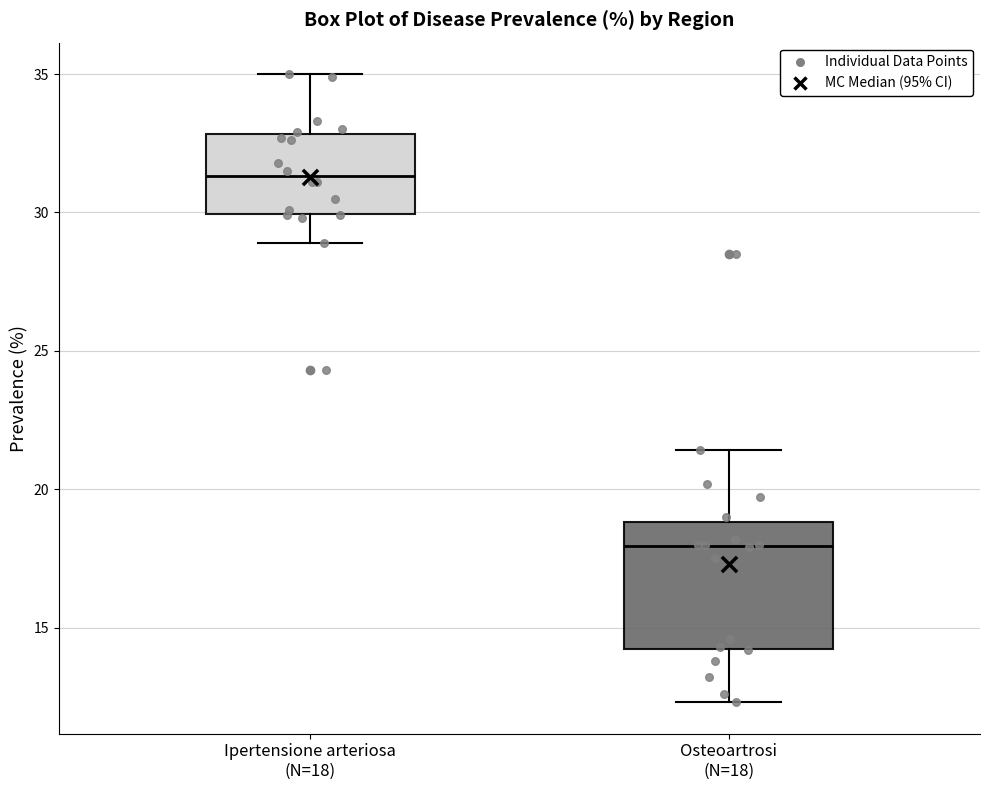

Which box has the highest median line?

Ipertensione arteriosa (N=18)